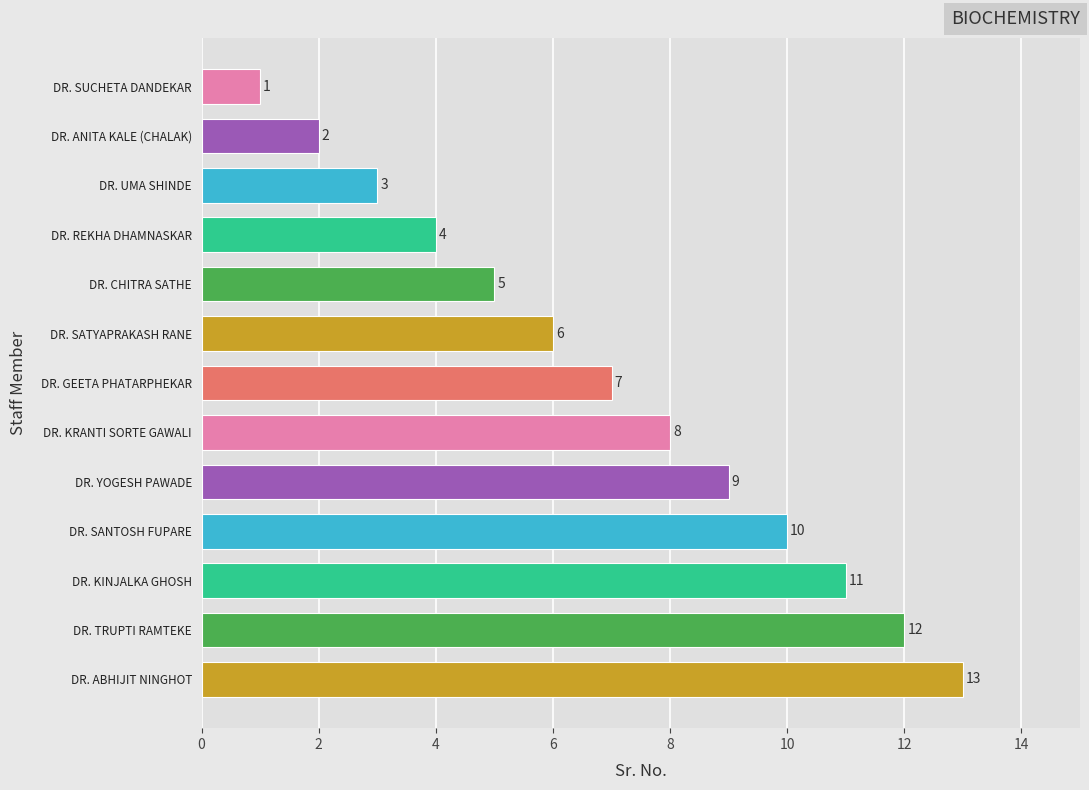

Rank the categories by value from lowest to highest.

DR. SUCHETA DANDEKAR, DR. ANITA KALE (CHALAK), DR. UMA SHINDE, DR. REKHA DHAMNASKAR, DR. CHITRA SATHE, DR. SATYAPRAKASH RANE, DR. GEETA PHATARPHEKAR, DR. KRANTI SORTE GAWALI, DR. YOGESH PAWADE, DR. SANTOSH FUPARE, DR. KINJALKA GHOSH, DR. TRUPTI RAMTEKE, DR. ABHIJIT NINGHOT